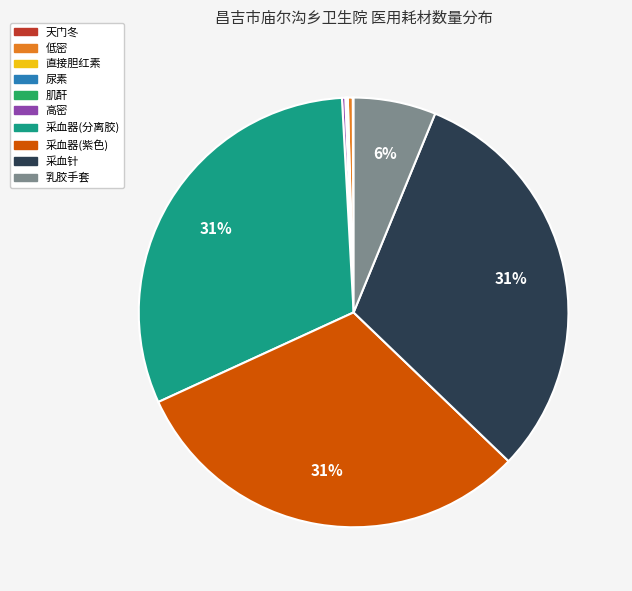

Approximately how many times larger is the value at 采血器(紫色) compared to 低密?

83.3